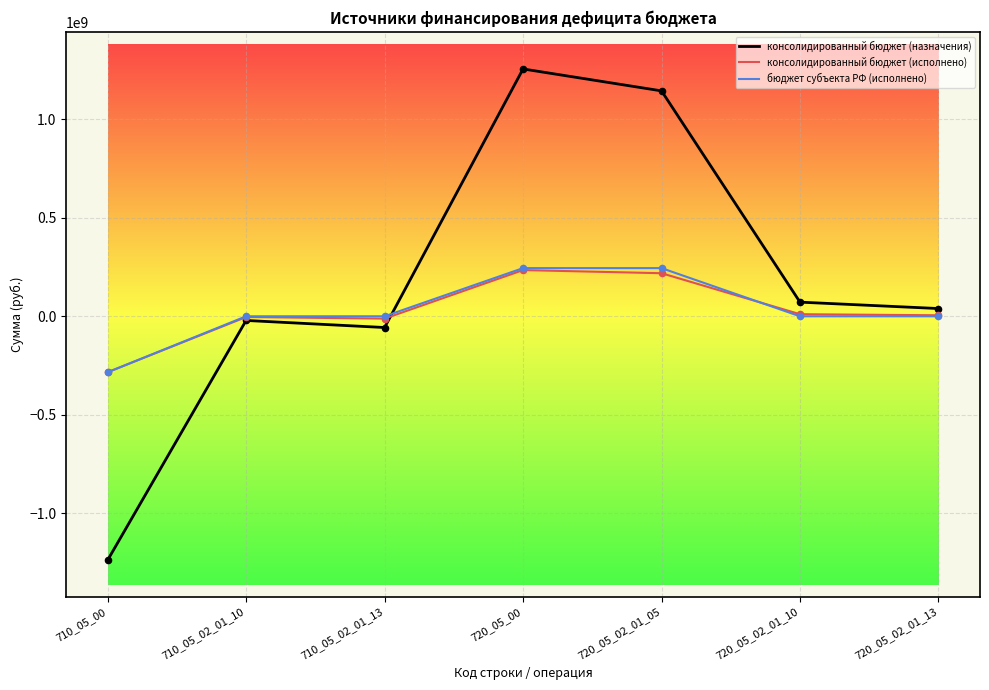

Between 710_05_00 and 710_05_02_01_13, which series saw the biggest shift?

консолидированный бюджет (назначения)